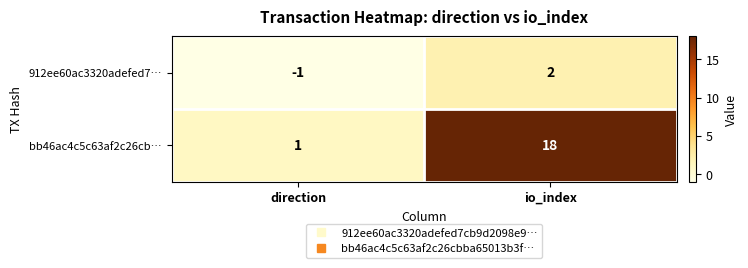

What is the difference between the highest and lowest values at direction?

2